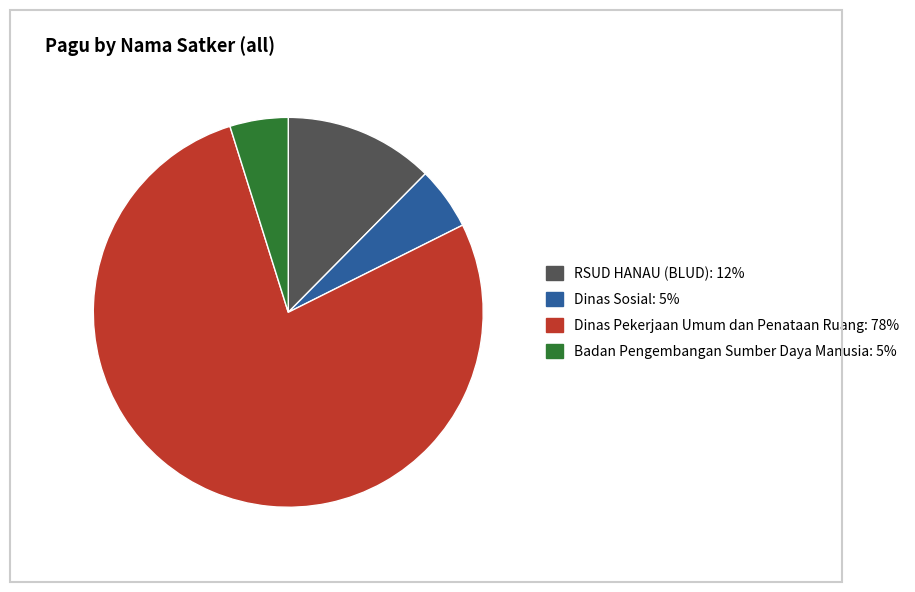

How many segments does this pie chart have?

4